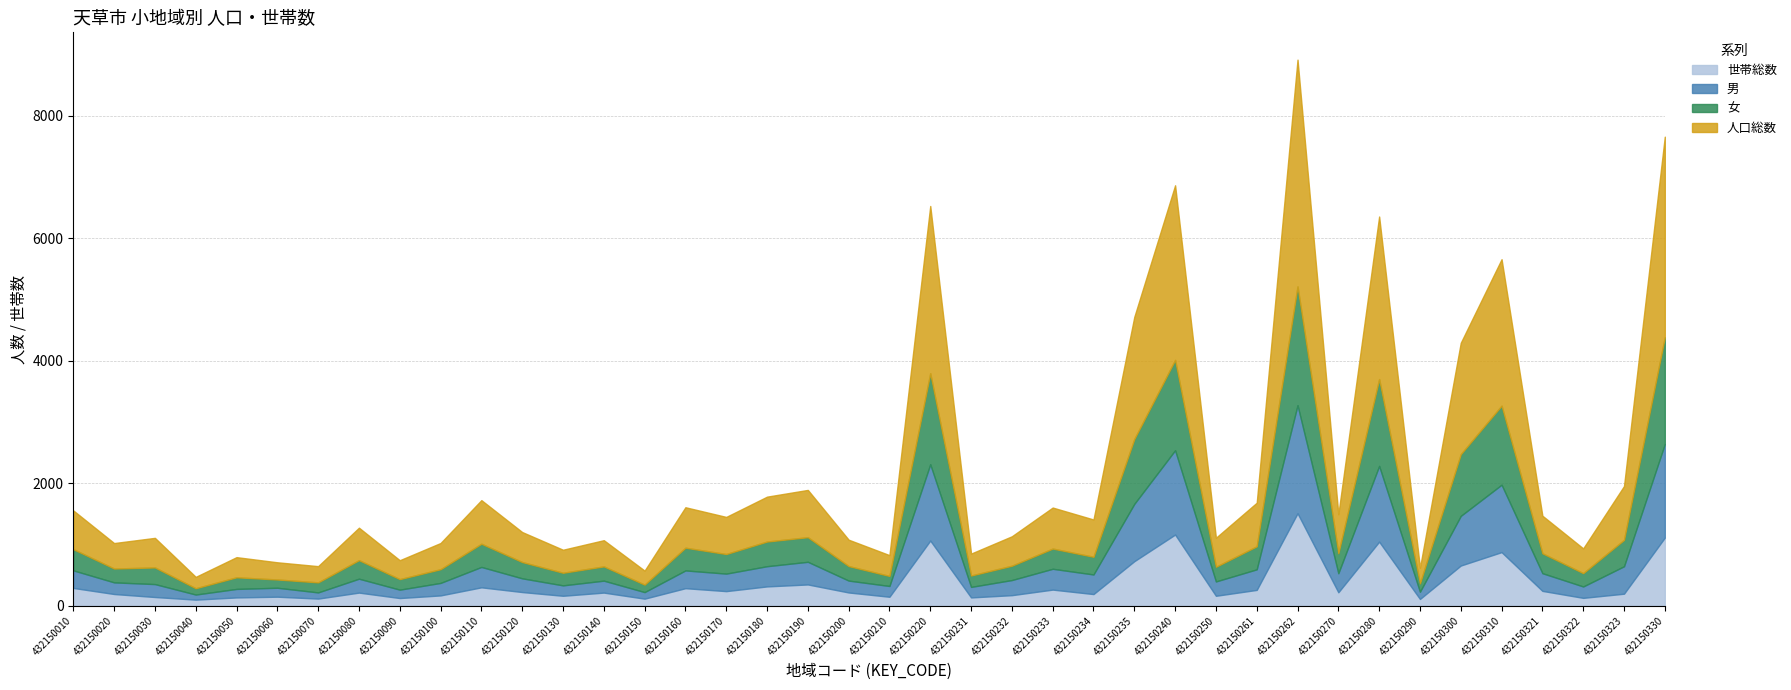

Between 432150130 and 432150270, which is larger?

432150270